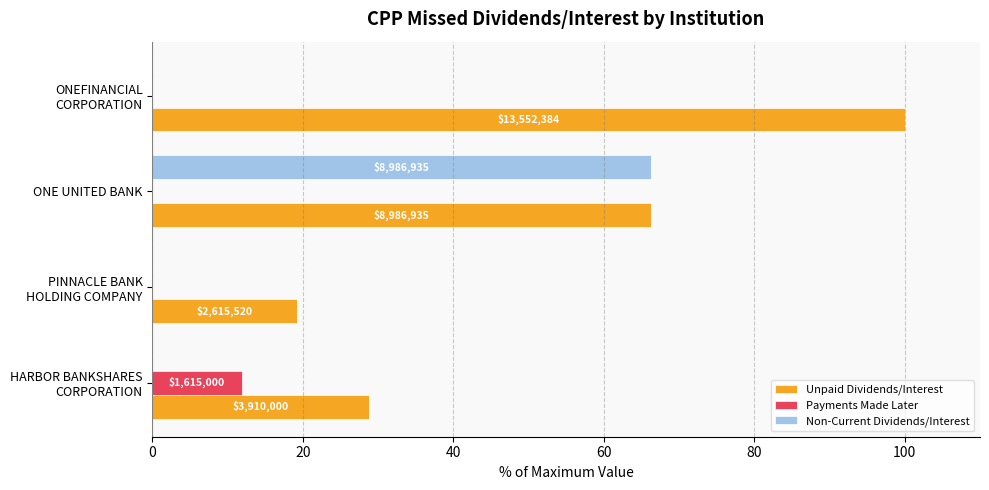

What is the value of the Payments Made Later bar at the 1st from the left?

11.9